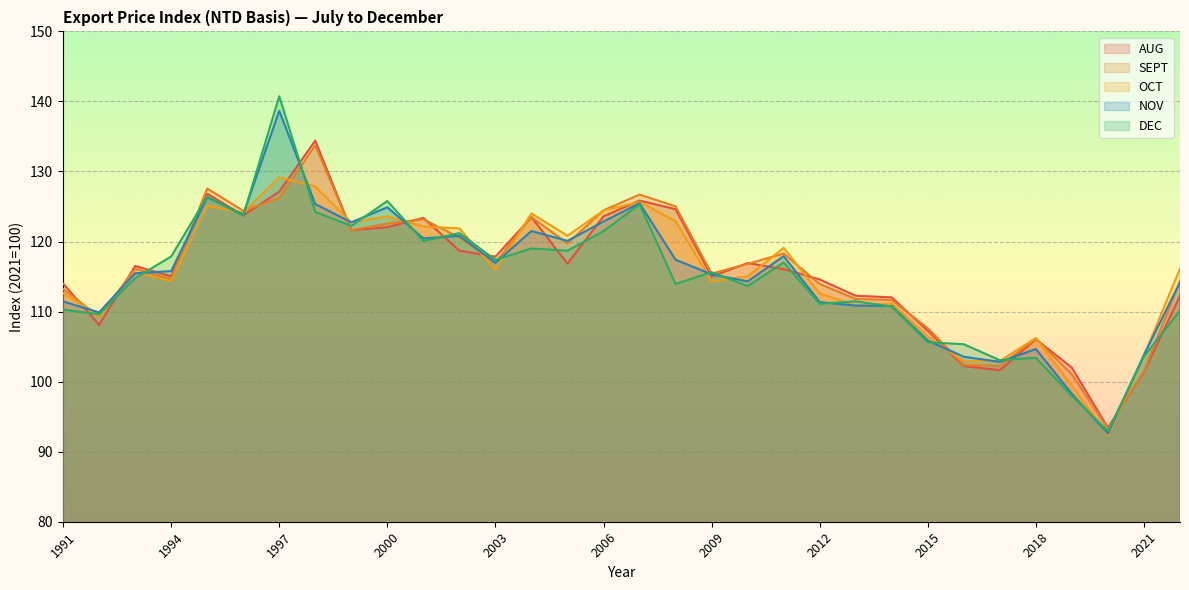

Rank the categories by SEPT value from highest to lowest.

1998, 1995, 2007, 1997, 2008, 2006, 1996, 2004, 2001, 2000, 1999, 2002, 2005, 2011, 2003, 2010, 1993, 2009, 1994, 2022, 2012, 1991, 2013, 2014, 1992, 2015, 2018, 2016, 2017, 2021, 2019, 2020